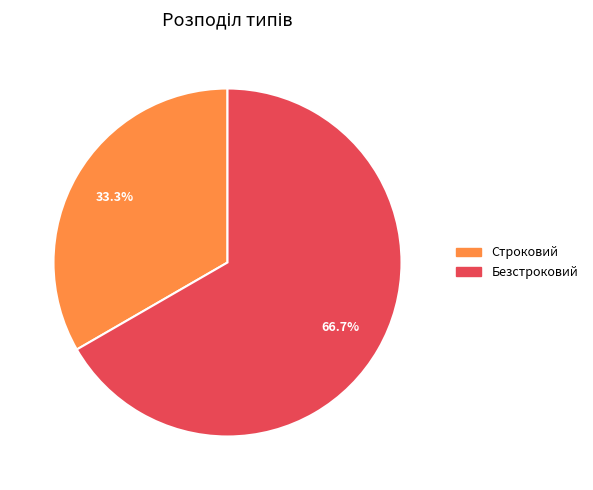

Is it true that Безстроковий is 74% of the pie?

False